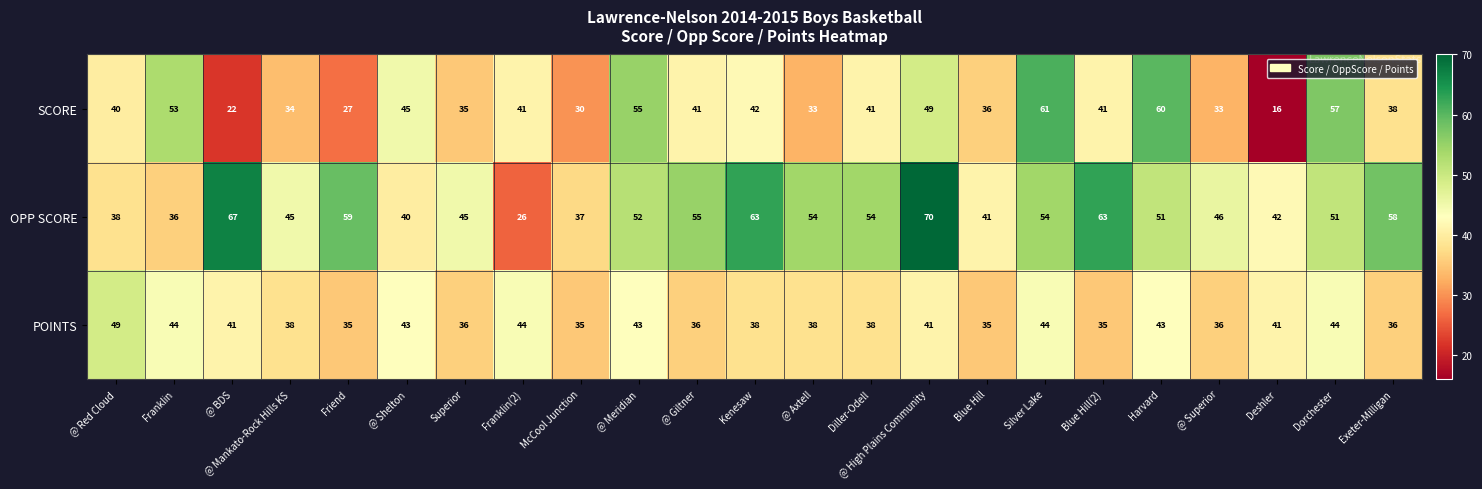

What is the smallest value displayed?

16